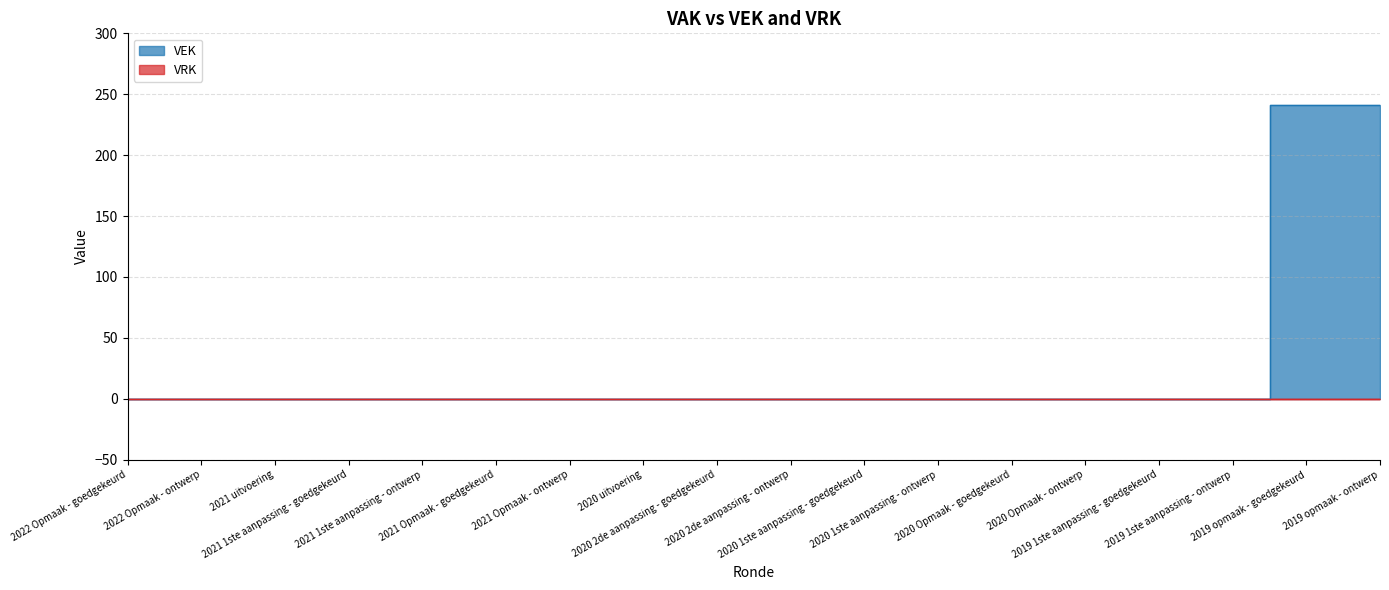

What is the difference between the maximum and minimum values?

241